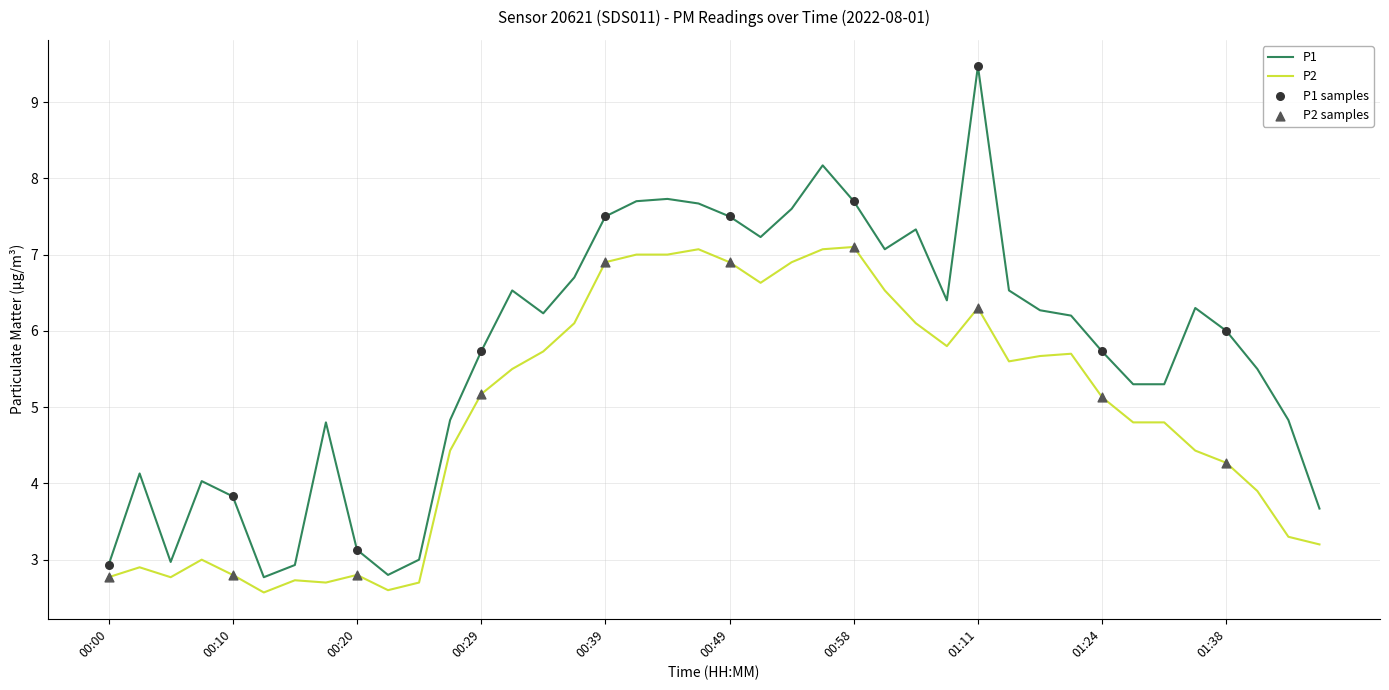

Which series has the largest range (max minus min)?

P1